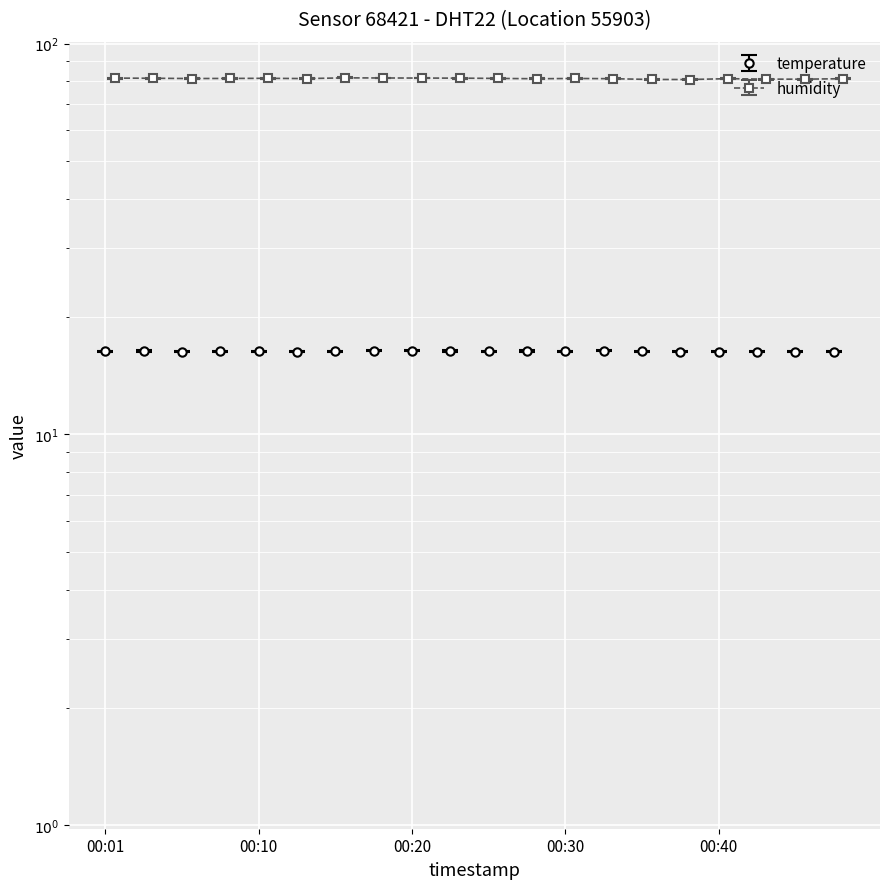

List the series in order of their peak value, lowest first.

temperature, humidity